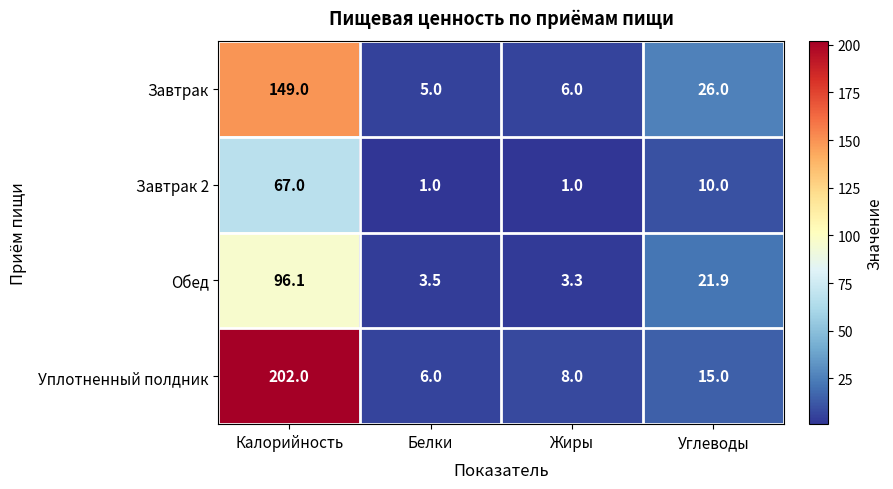

Reading left to right, what are all the values shown in this chart?

Завтрак: Калорийность=149.0	Белки=5.0	Жиры=6.0	Углеводы=26.0
Завтрак 2: Калорийность=67.0	Белки=1.0	Жиры=1.0	Углеводы=10.0
Обед: Калорийность=96.1	Белки=3.5	Жиры=3.3	Углеводы=21.9
Уплотненный полдник: Калорийность=202.0	Белки=6.0	Жиры=8.0	Углеводы=15.0